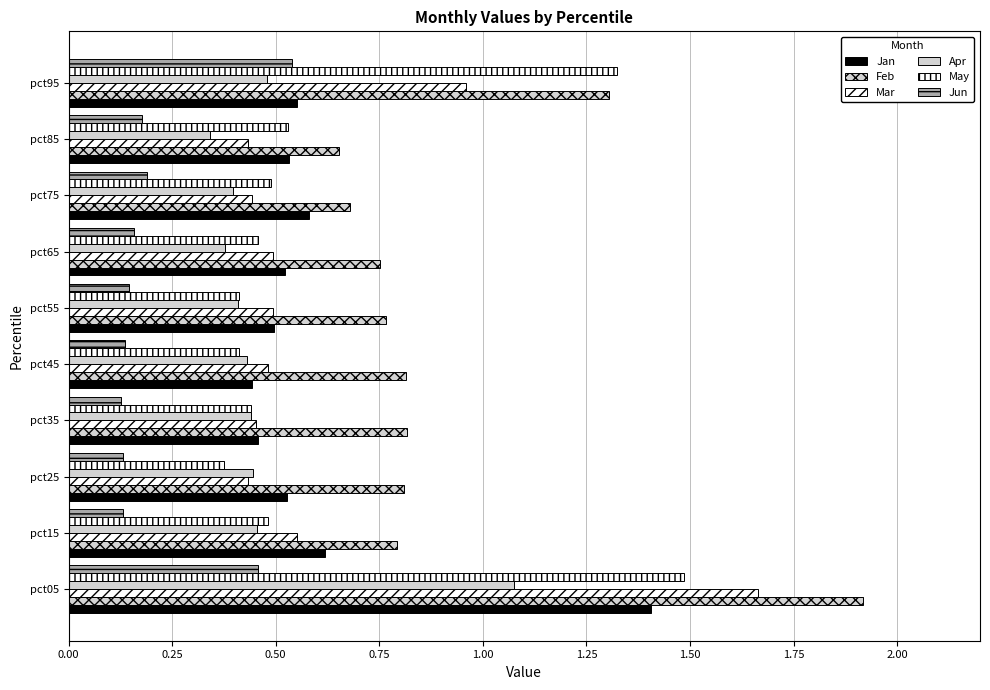

What is the difference between the second highest and second lowest values in the Apr series?

0.1